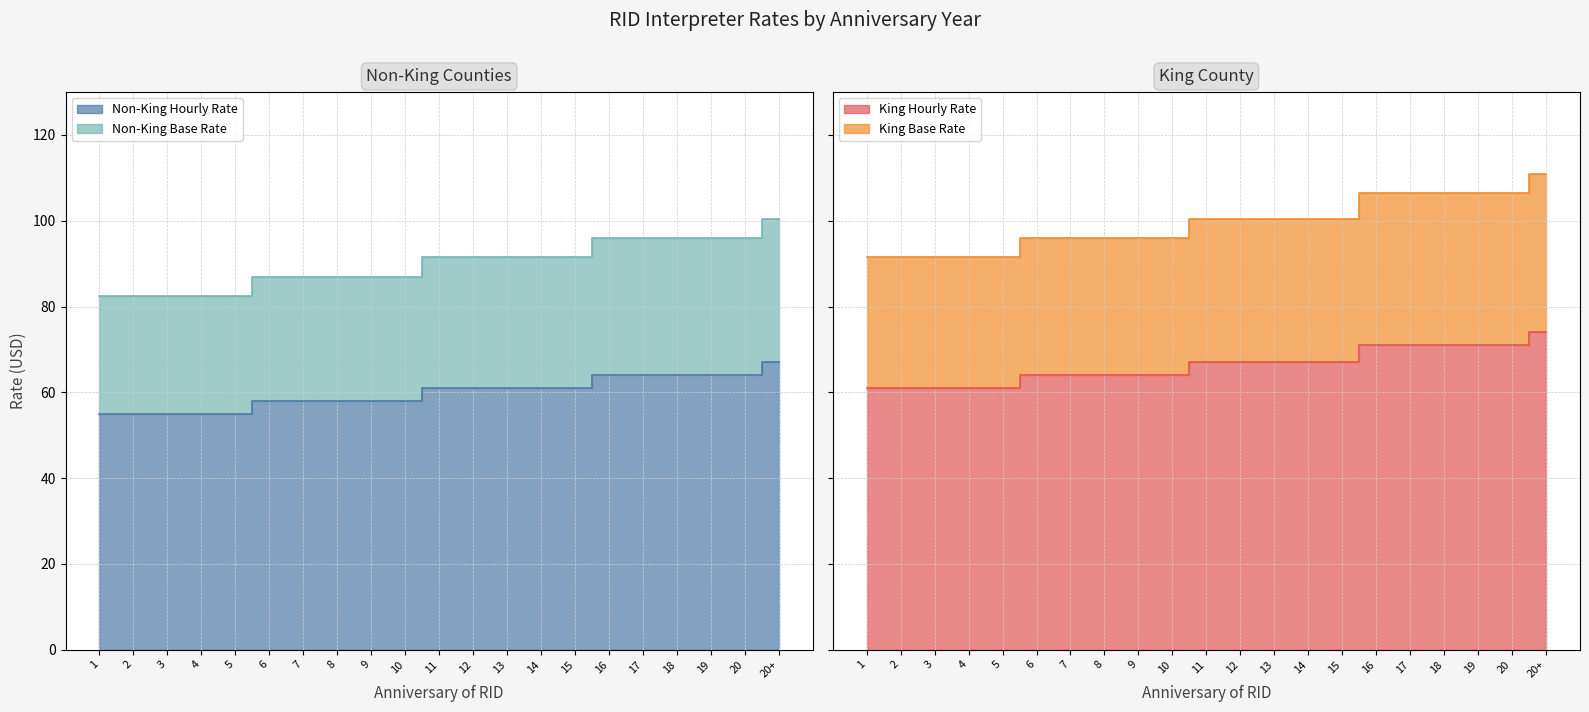

Count the King Base Rate values in the range 64 to 71.

15